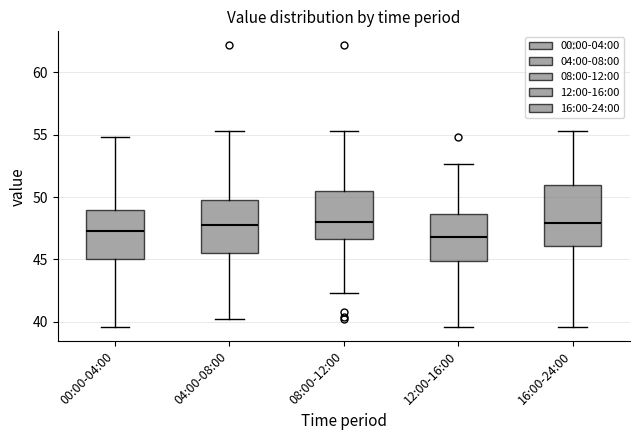

Where does the lower whisker of the box for 00:00-04:00 end on the y-axis? The values are not printed on the chart, so give them approximately, as read against the axis.

39.5